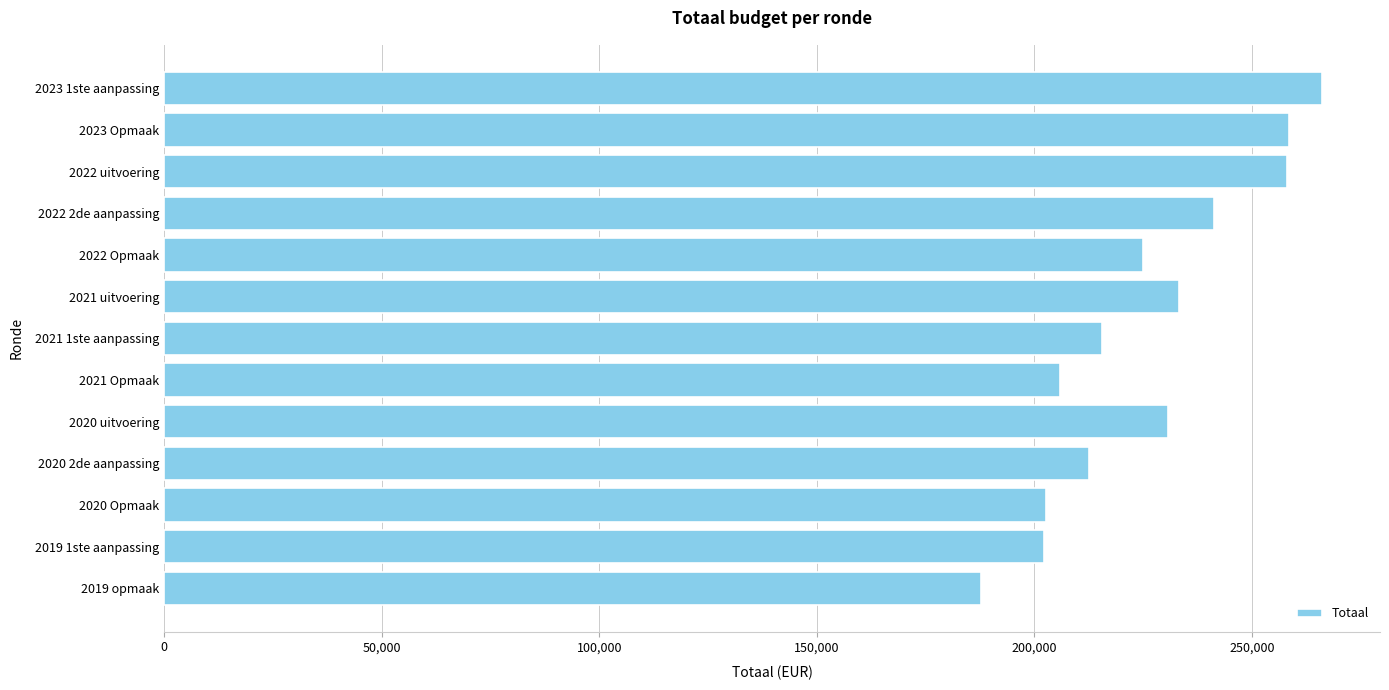

How many bars are there in total?

13